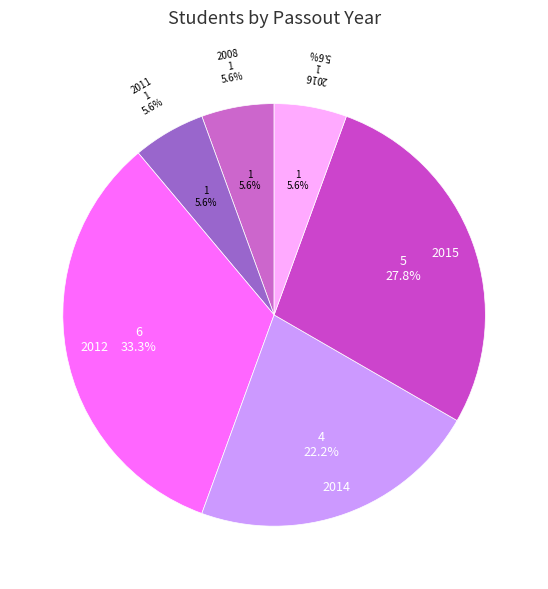

How many segments does this pie chart have?

6